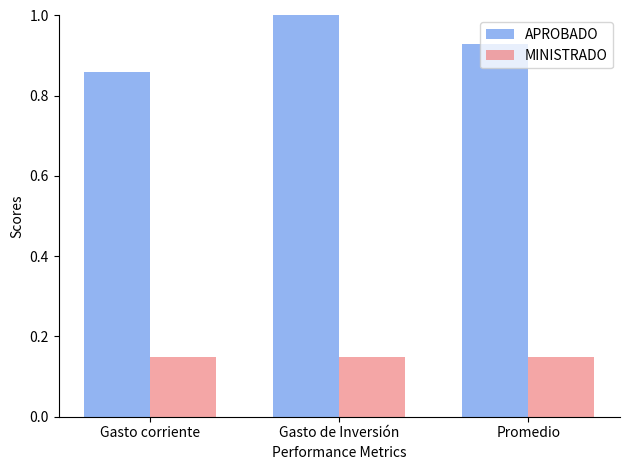

What is the sum of all APROBADO values?

2.8